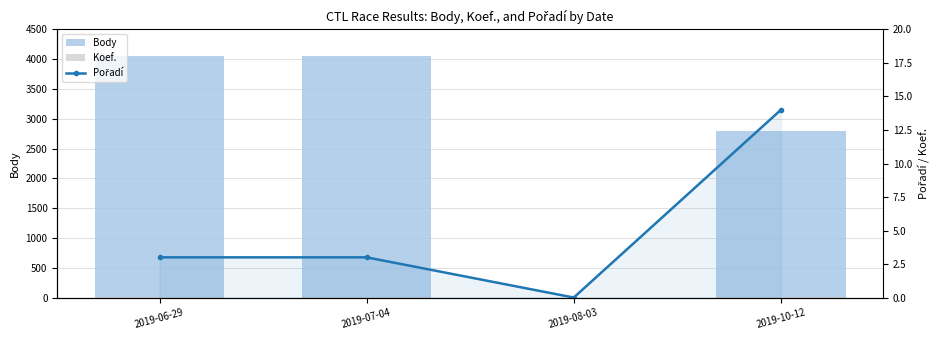

Where is Pořadí nearest to the value 7?

2019-06-29